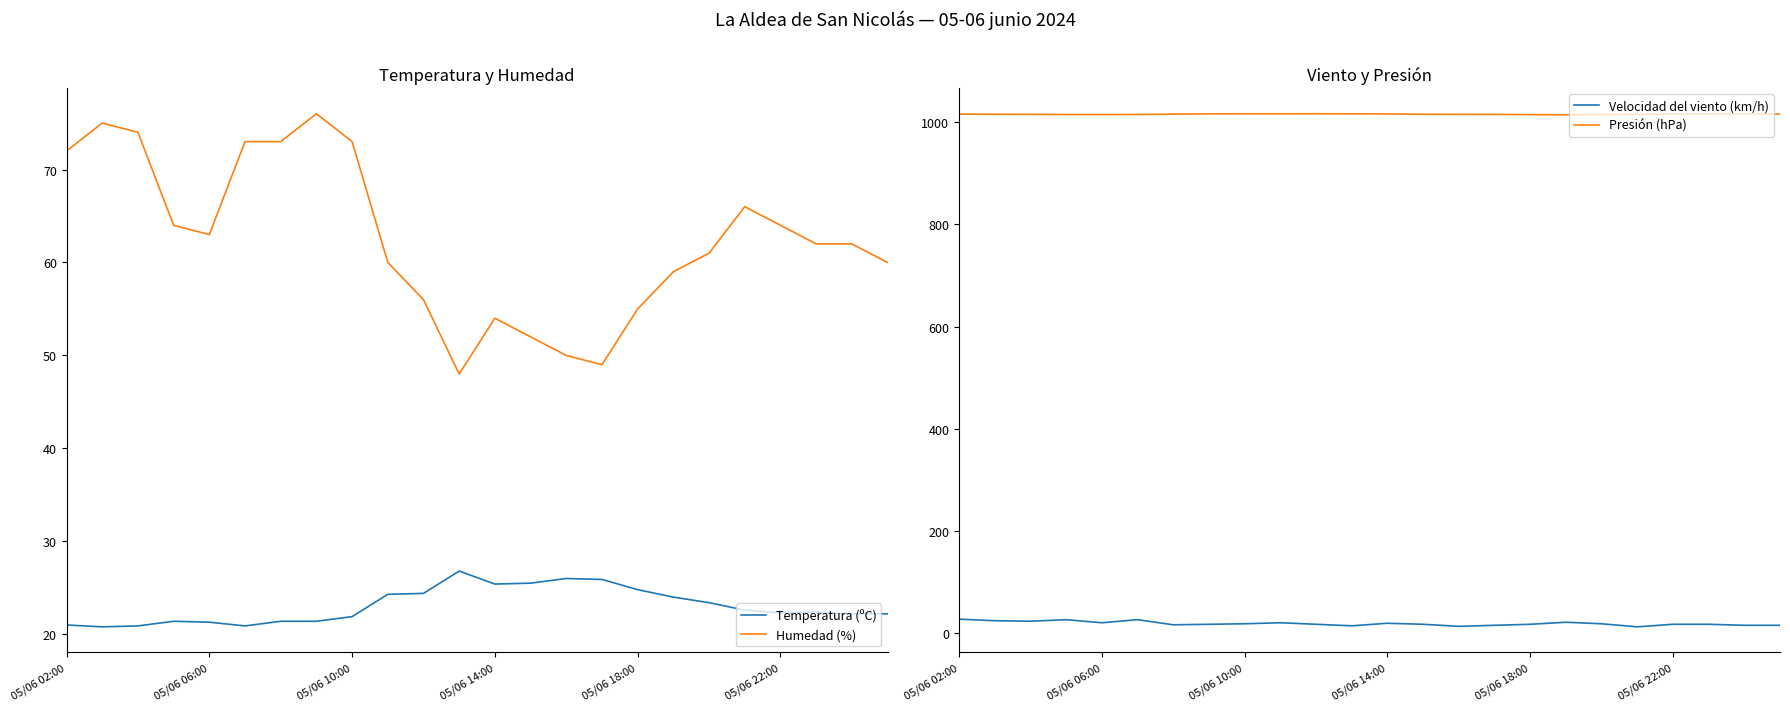

At how many categories does at least one series exceed 380?

24